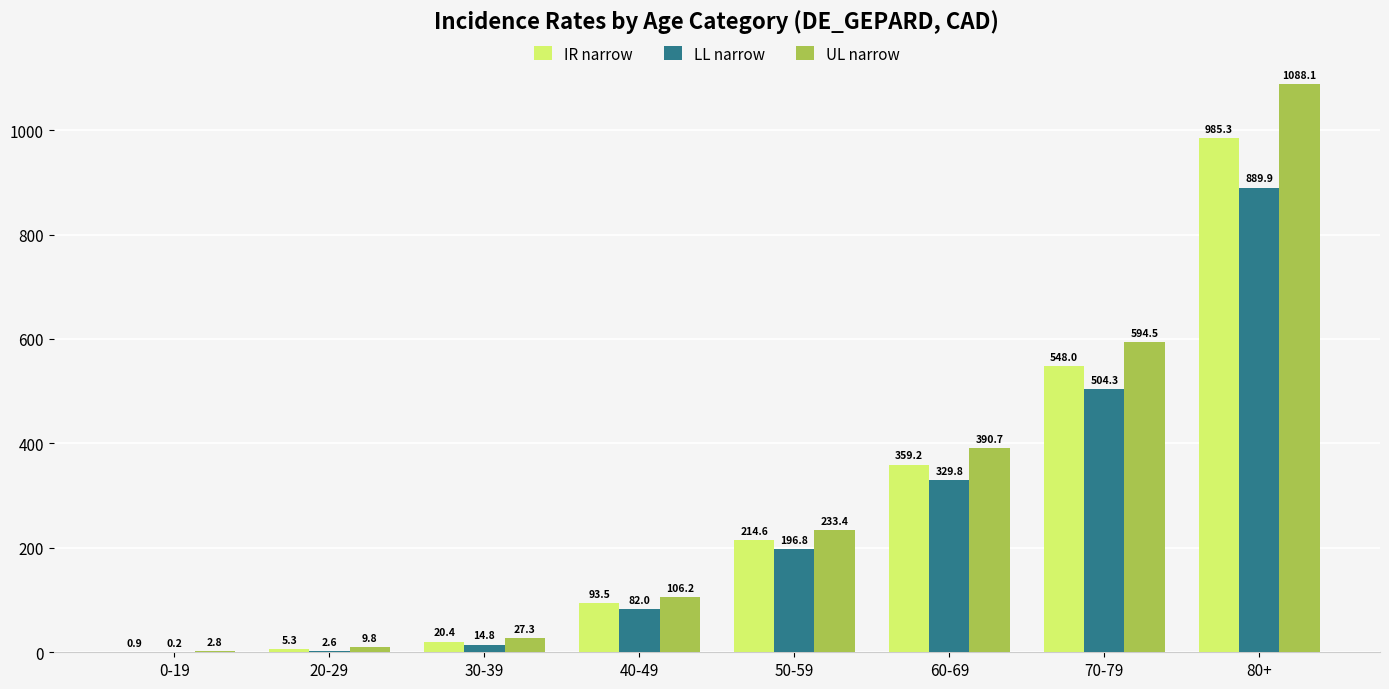

Which category has the highest value in the UL narrow series?

80+